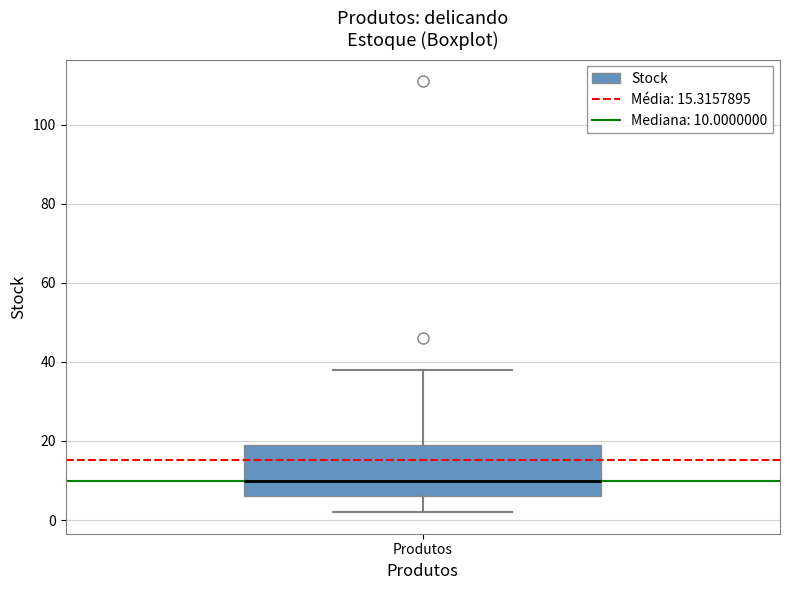

Where is the lower edge of the box for Produtos on the y-axis? The values are not printed on the chart, so give them approximately, as read against the axis.

6